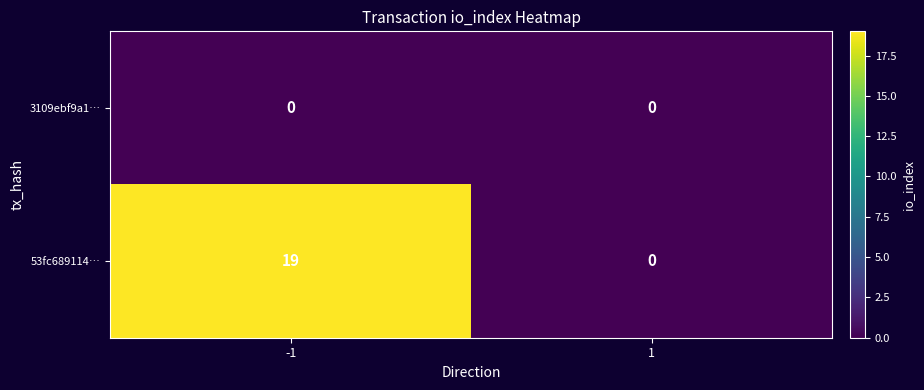

Reading right to left, what are all the values shown in this chart?

3109ebf9a1…: 1=0	-1=0
53fc689114…: 1=0	-1=19